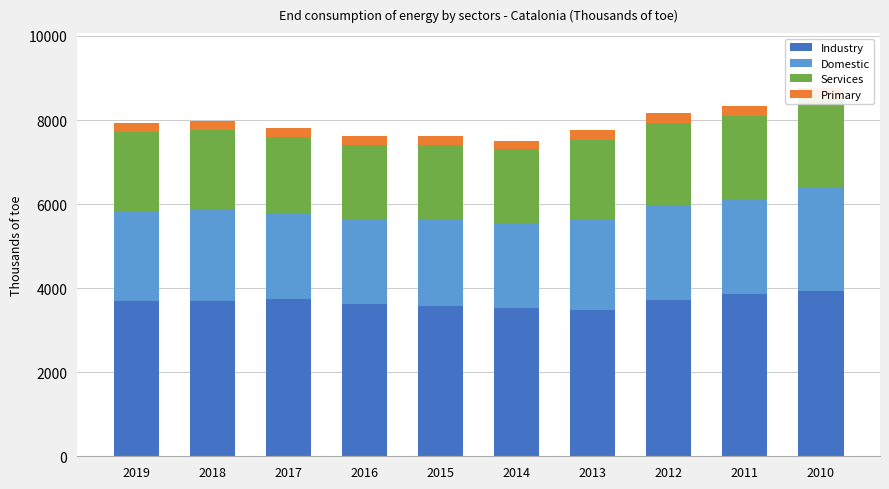

The value of Domestic at 2014 is 2014.4. True or false?

True